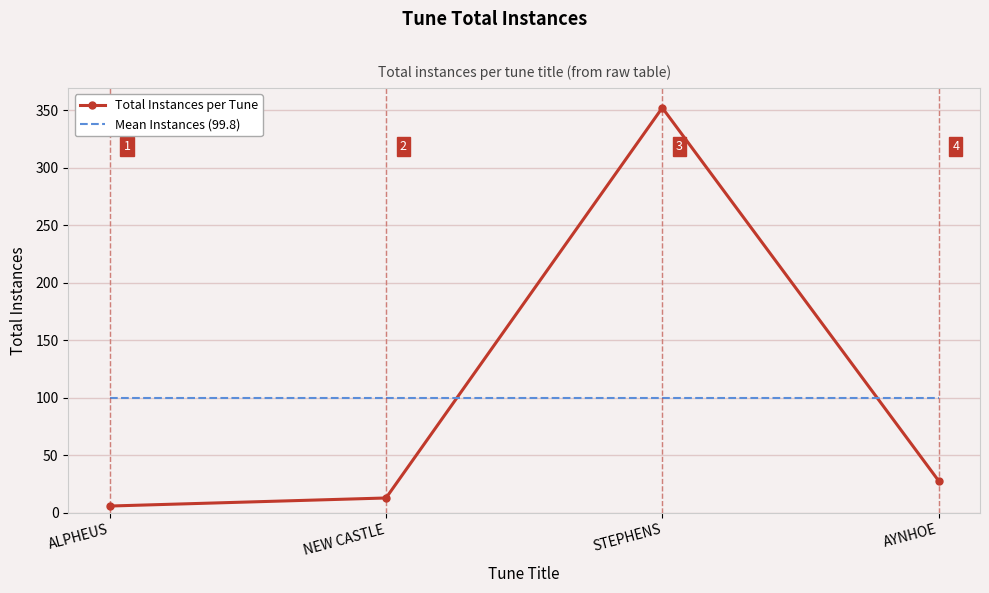

Where is Total Instances per Tune nearest to the value 179?

AYNHOE